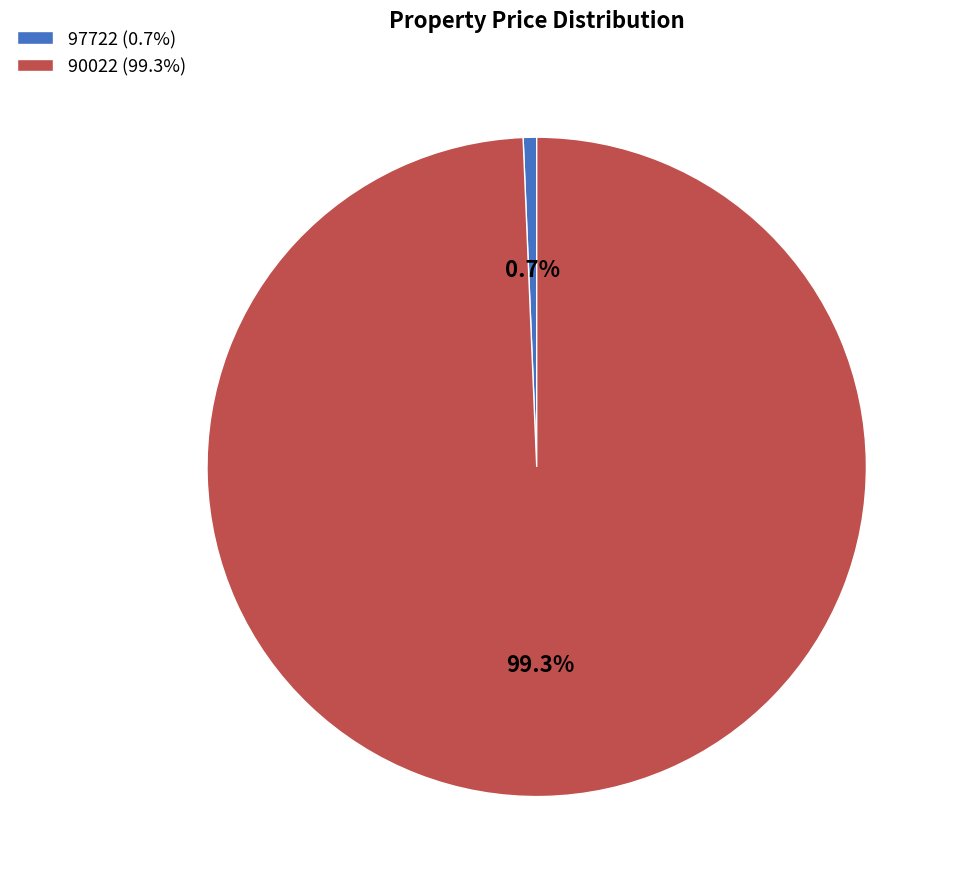

To the nearest percent, what is the difference between the 90022 and 97722 slice percentages?

99%